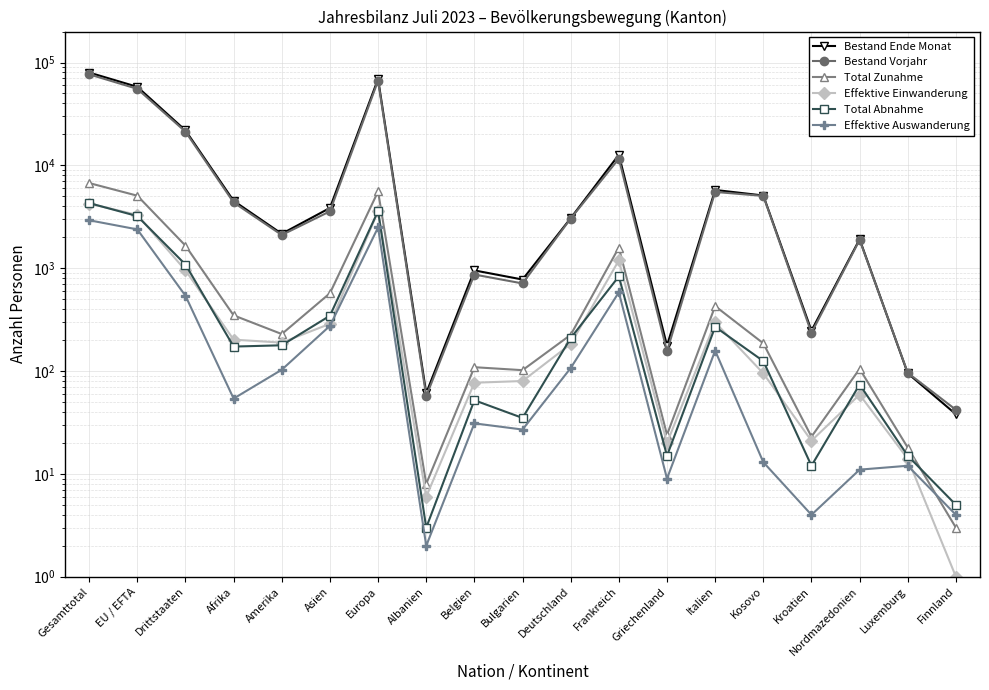

True or false: Bestand Ende Monat and Effektive Auswanderung cross at least once.

False